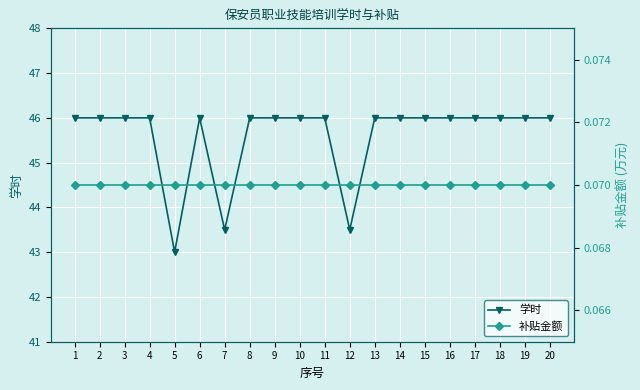

What is the value of the 补贴金额 point at the 8th from the left?

0.1